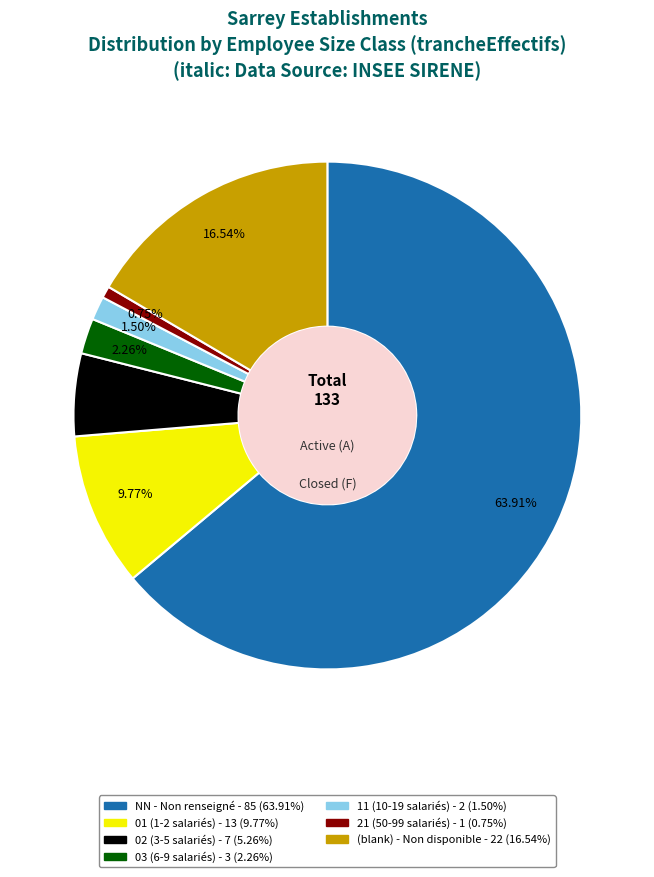

Is there a majority slice in this chart?

Yes